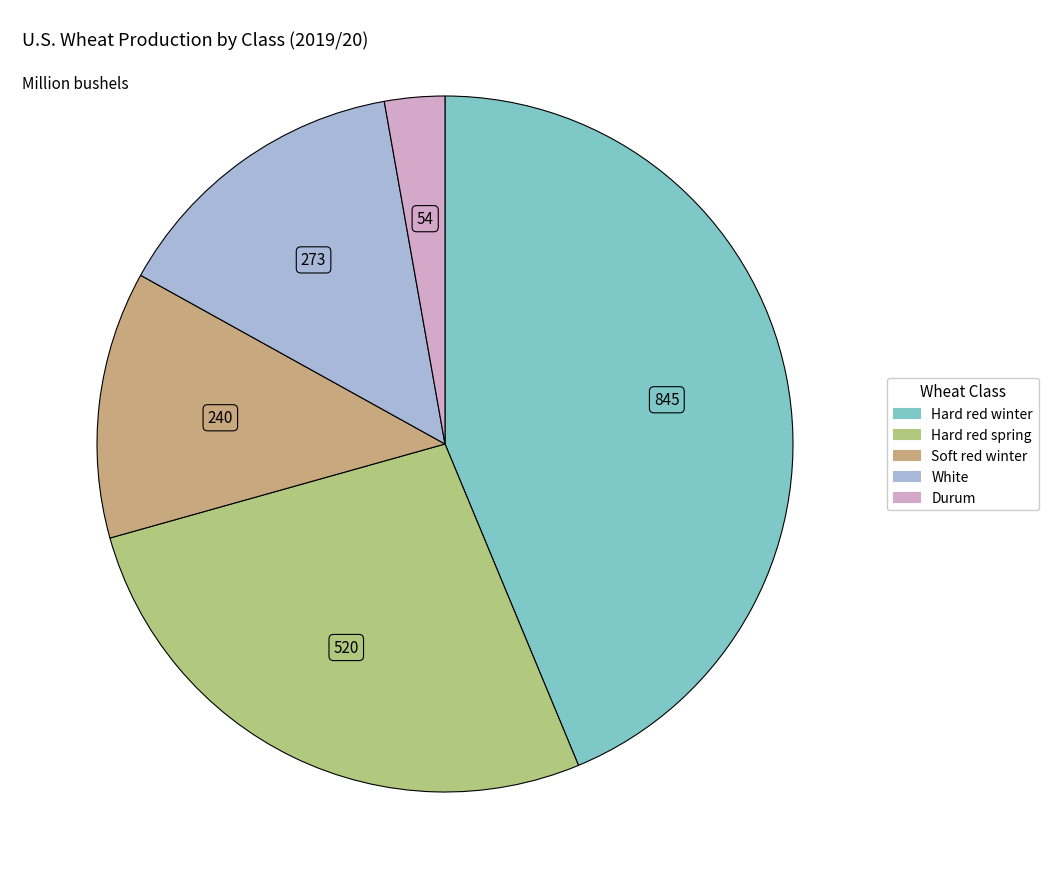

Between Hard red spring and Hard red winter, which is larger?

Hard red winter